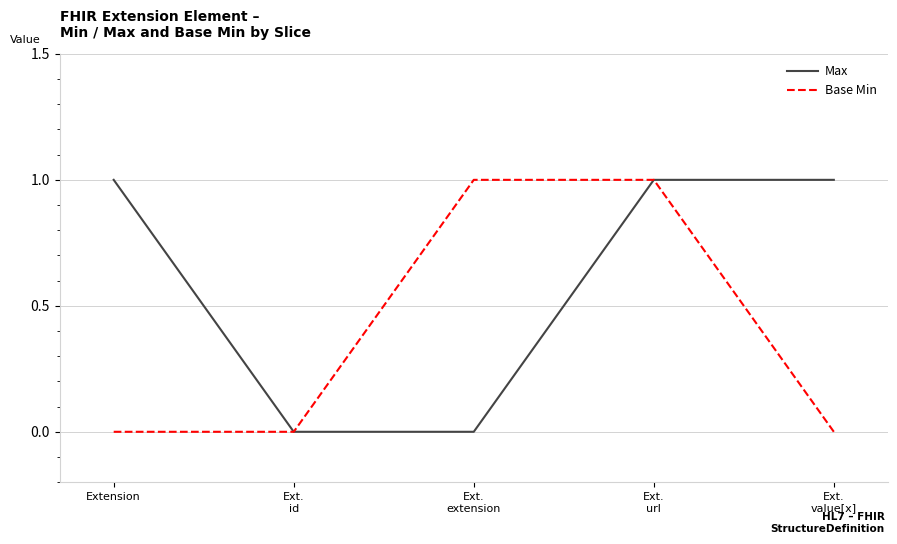

What is the difference between the maximum and minimum values in the Max series?

1